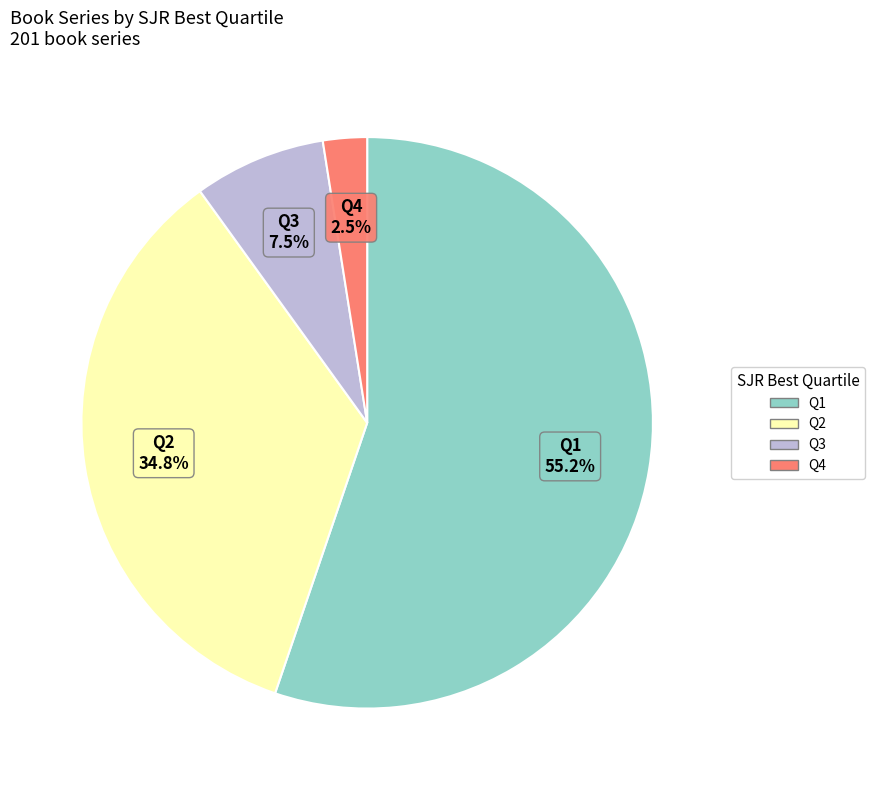

Between Q2 and Q3, which is larger?

Q2